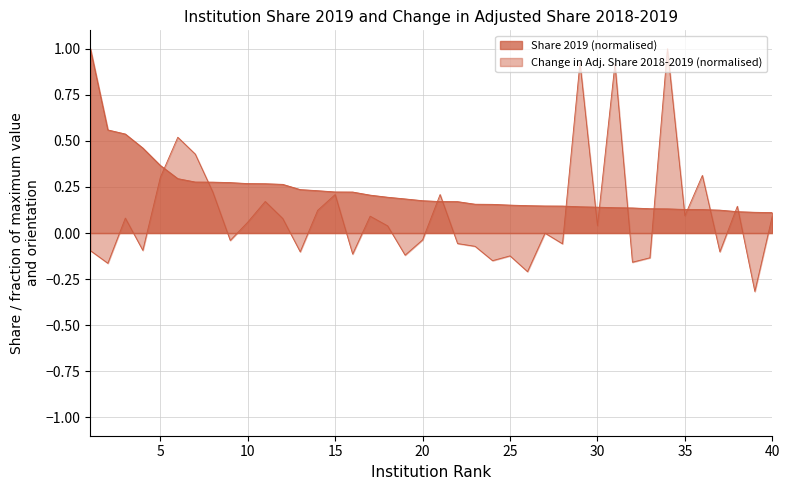

What is the approximate value of Change in Adjusted Share 2018-2019 at 21?

0.2